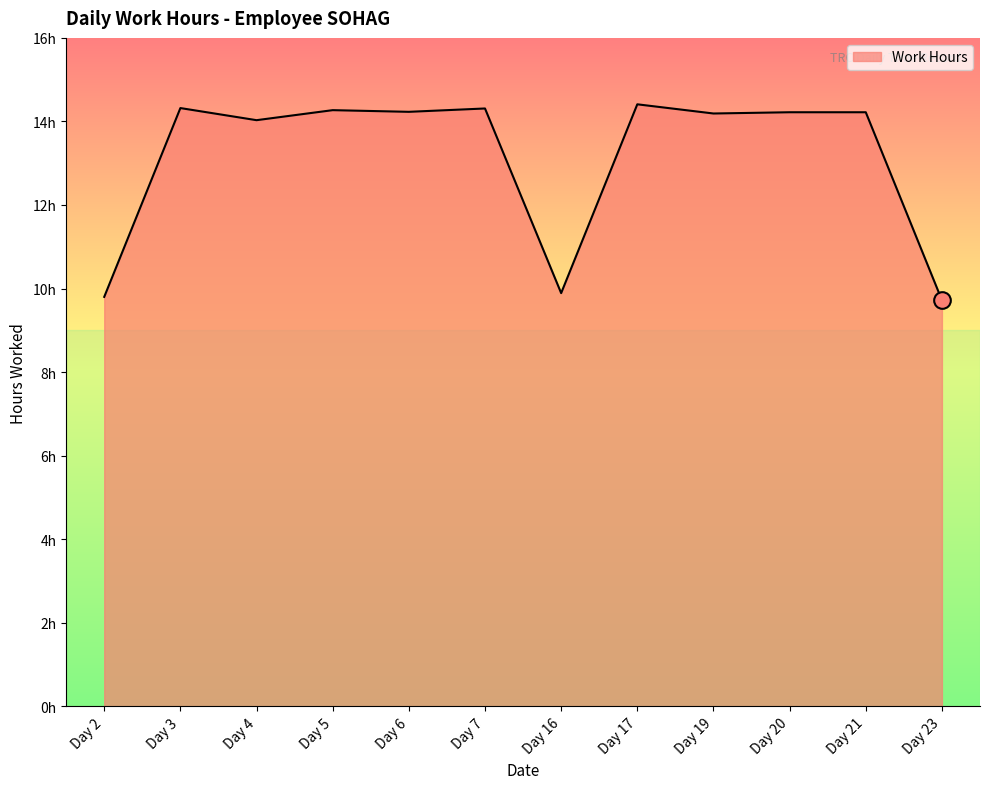

True or false: the data shows 14.3 at Day 3.

True